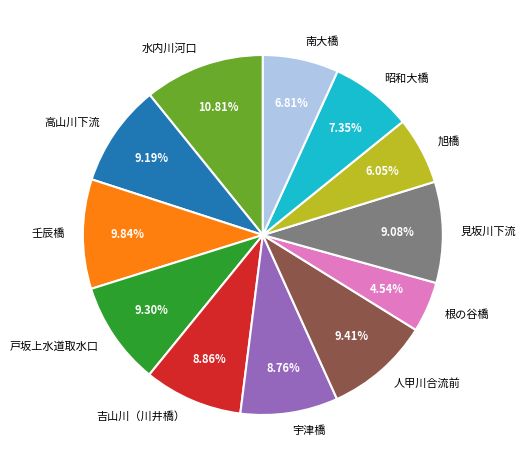

Between 旭橋 and 見坂川下流, which is larger?

見坂川下流